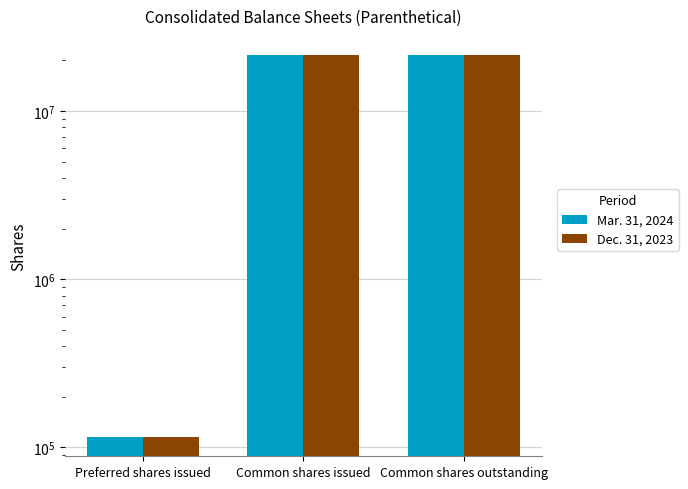

The value of Mar. 31, 2024 at Preferred shares issued is 51177. True or false?

False